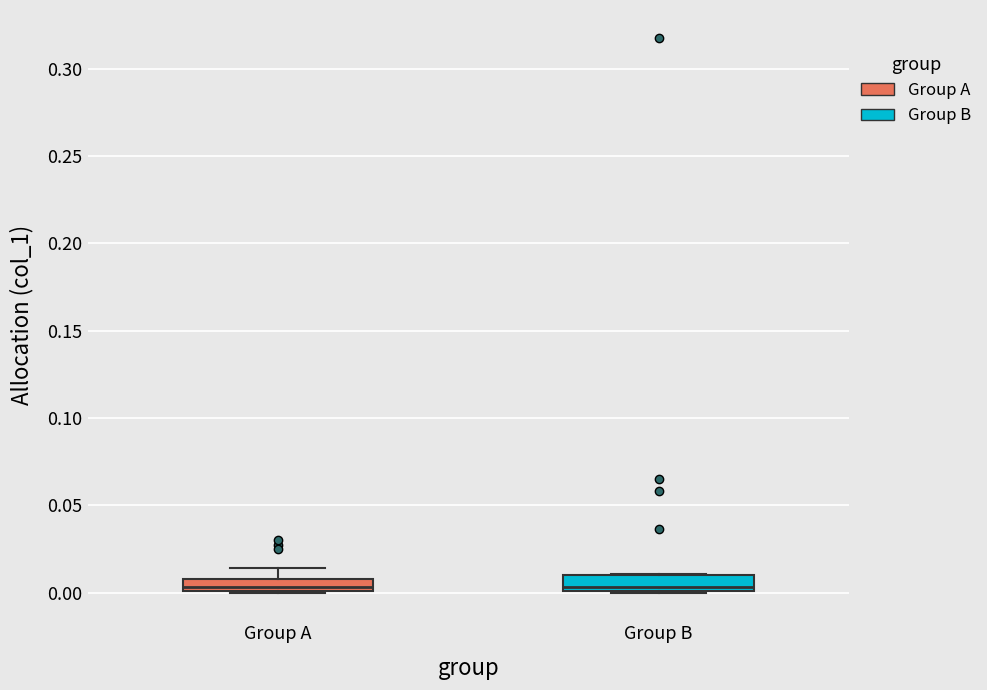

Where is the upper edge of the box for Group A on the y-axis? The values are not printed on the chart, so give them approximately, as read against the axis.

0.010